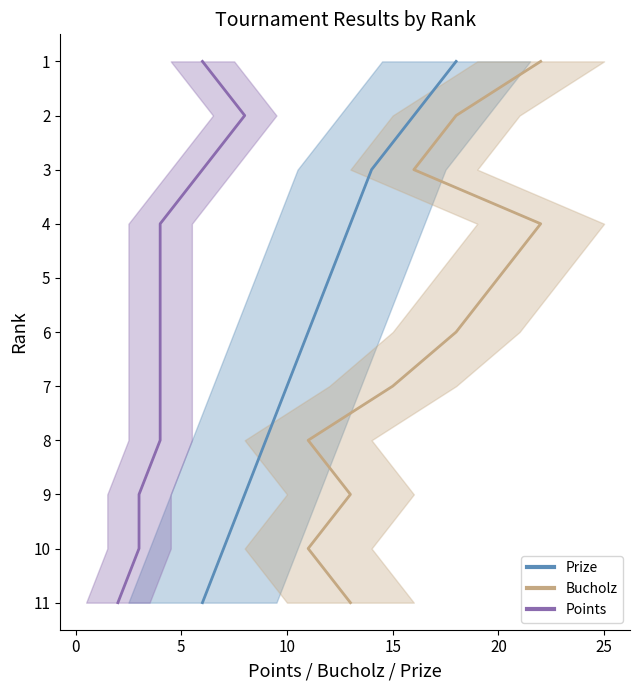

True or false: Prize has a value of 12 at 5.

True